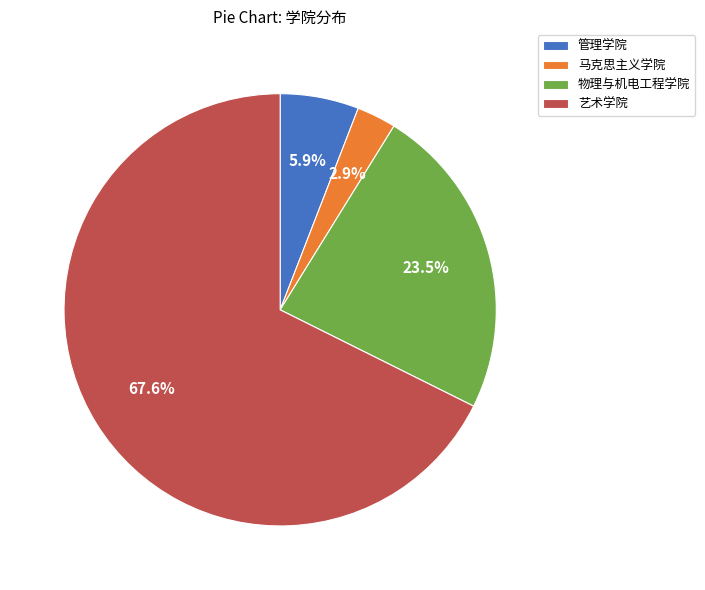

How many slices are in this pie chart?

4